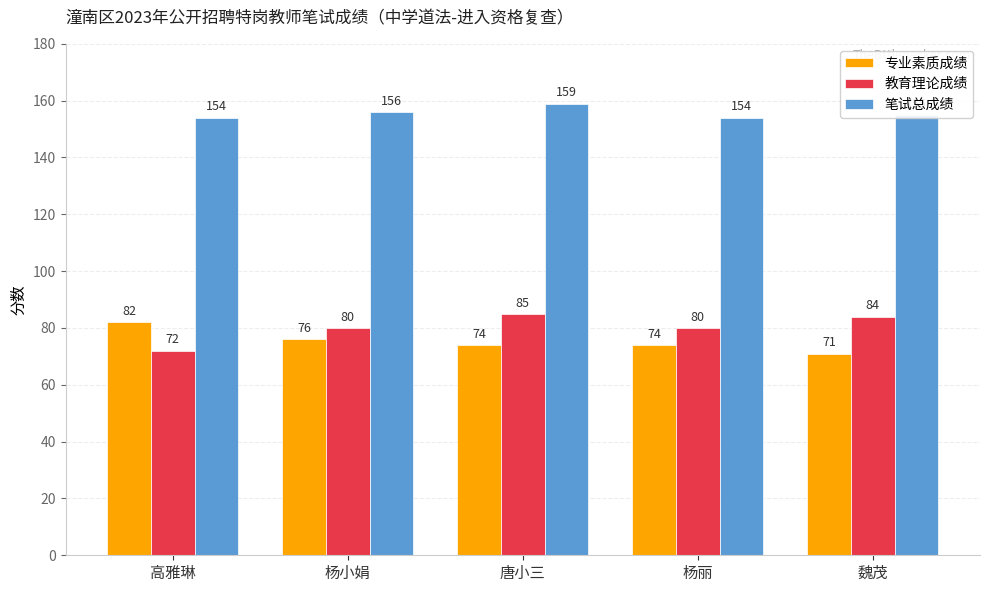

What is the total value across all series at 杨丽?

308